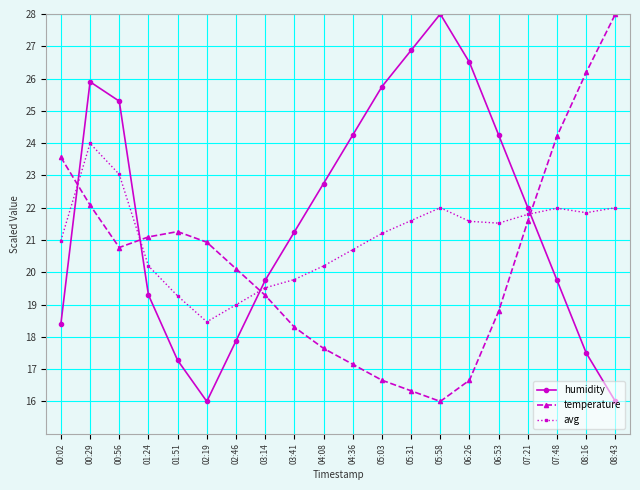

What is the greatest value displayed?

28.0